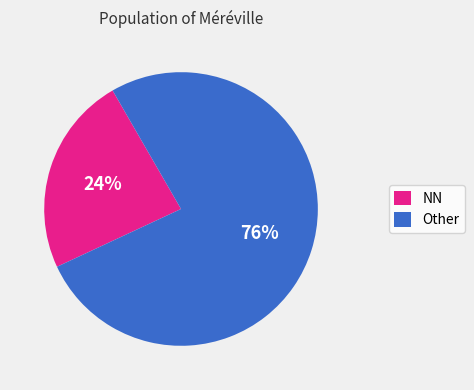

True or false: NN accounts for 10% of the total.

False